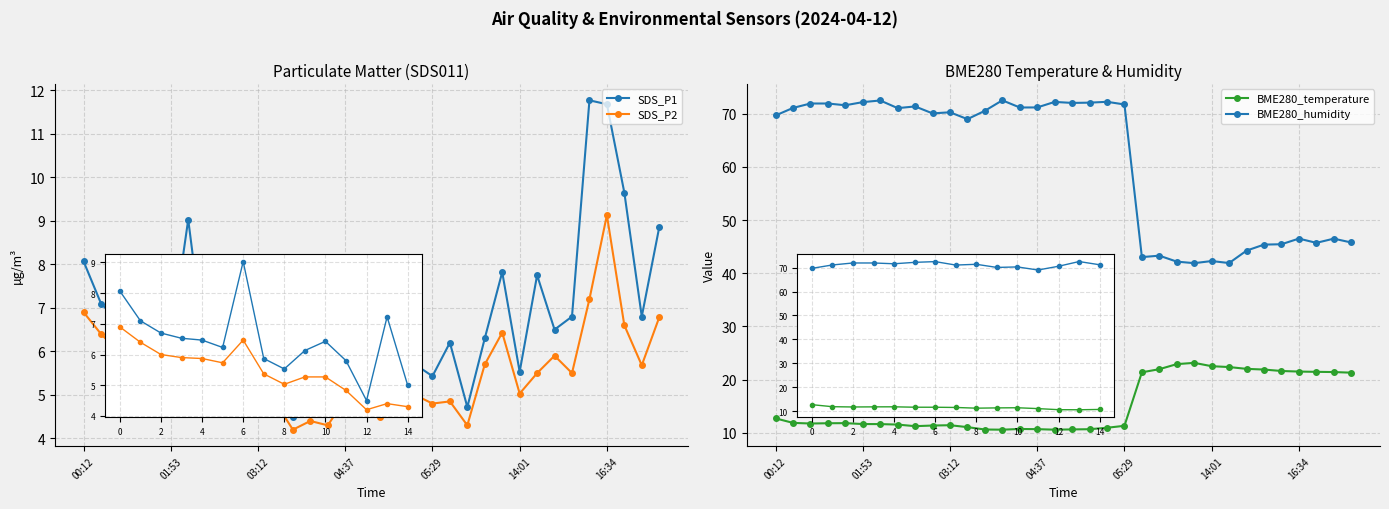

Reading left to right, list all the values displayed in this chart.

SDS_P1: 8.1	7.1	6.7	6.5	6.5	6.2	9.0	5.9	5.5	6.1	6.4	5.8	4.5	7.2	5.0	6.2	6.1	4.9	6.7	5.7	5.4	6.2	4.7	6.3	7.8	5.5	7.8	6.5	6.8	11.8	11.7	9.7	6.8	8.8
SDS_P2: 6.9	6.4	6.0	5.9	5.9	5.7	6.5	5.4	5.0	5.3	5.3	4.8	4.2	4.4	4.3	4.9	5.0	4.5	4.7	5.0	4.8	4.8	4.3	5.7	6.4	5.0	5.5	5.9	5.5	7.2	9.1	6.6	5.7	6.8
BME280_temperature: 12.7	11.9	11.7	11.8	11.8	11.6	11.6	11.5	11.2	11.4	11.4	11.1	10.6	10.6	10.7	10.7	10.6	10.6	10.7	10.9	11.3	21.4	22.0	22.9	23.1	22.5	22.4	22.0	21.9	21.6	21.5	21.5	21.4	21.3
BME280_humidity: 69.7	71.1	71.9	71.9	71.6	72.2	72.5	71.1	71.4	70.1	70.3	69.0	70.6	72.5	71.2	71.2	72.2	72.0	72.1	72.2	71.8	43.0	43.3	42.2	41.9	42.3	41.9	44.3	45.4	45.5	46.5	45.7	46.5	45.8